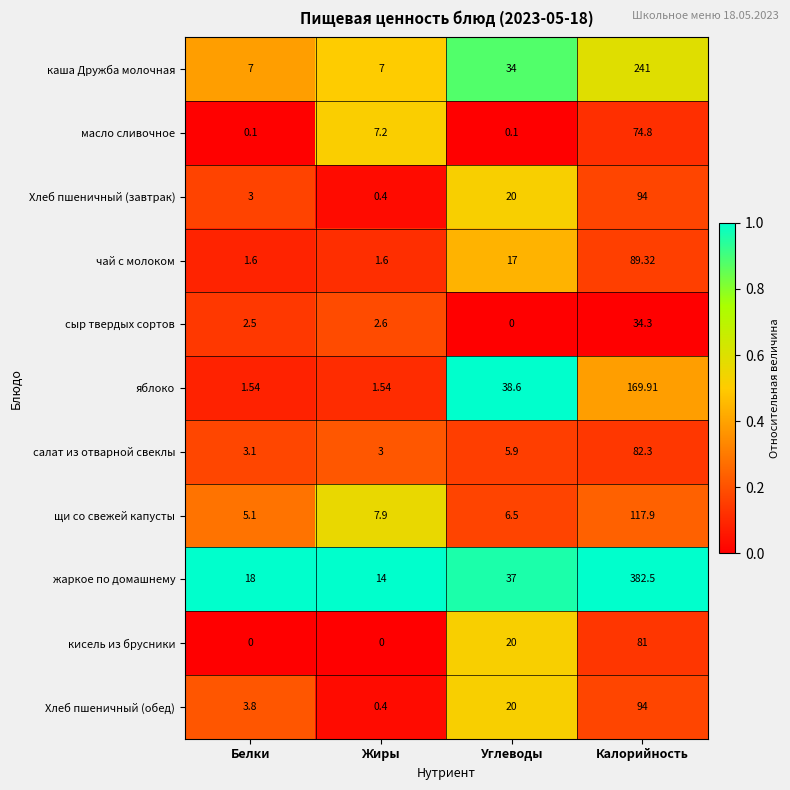

Count the number of categories in the chart.

4